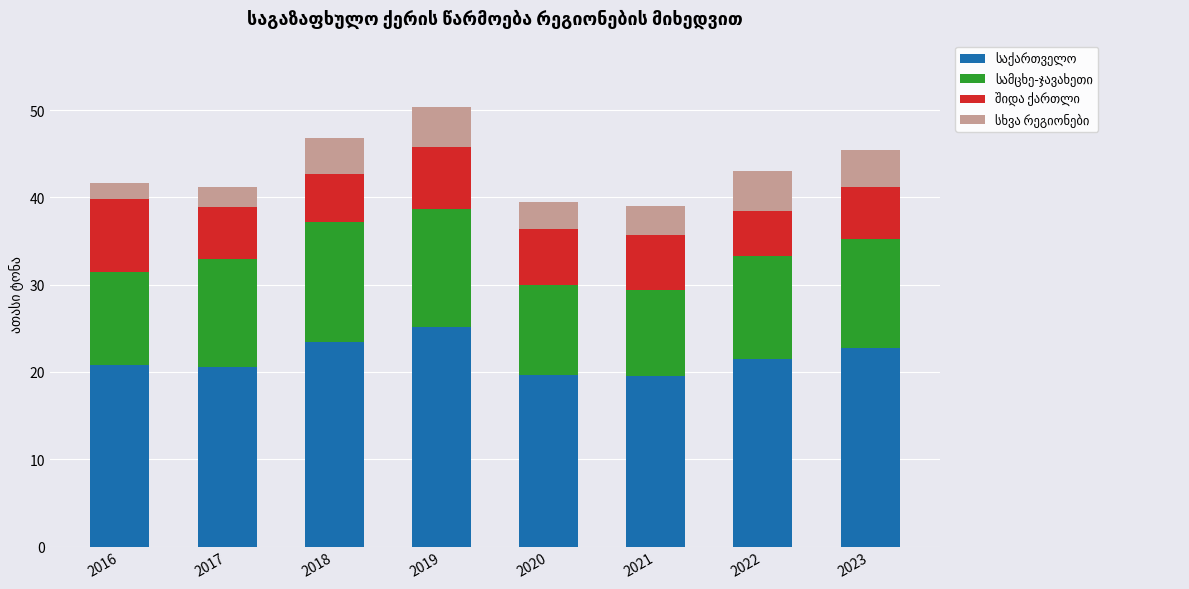

What is the total value across all series at 2021?

39.0